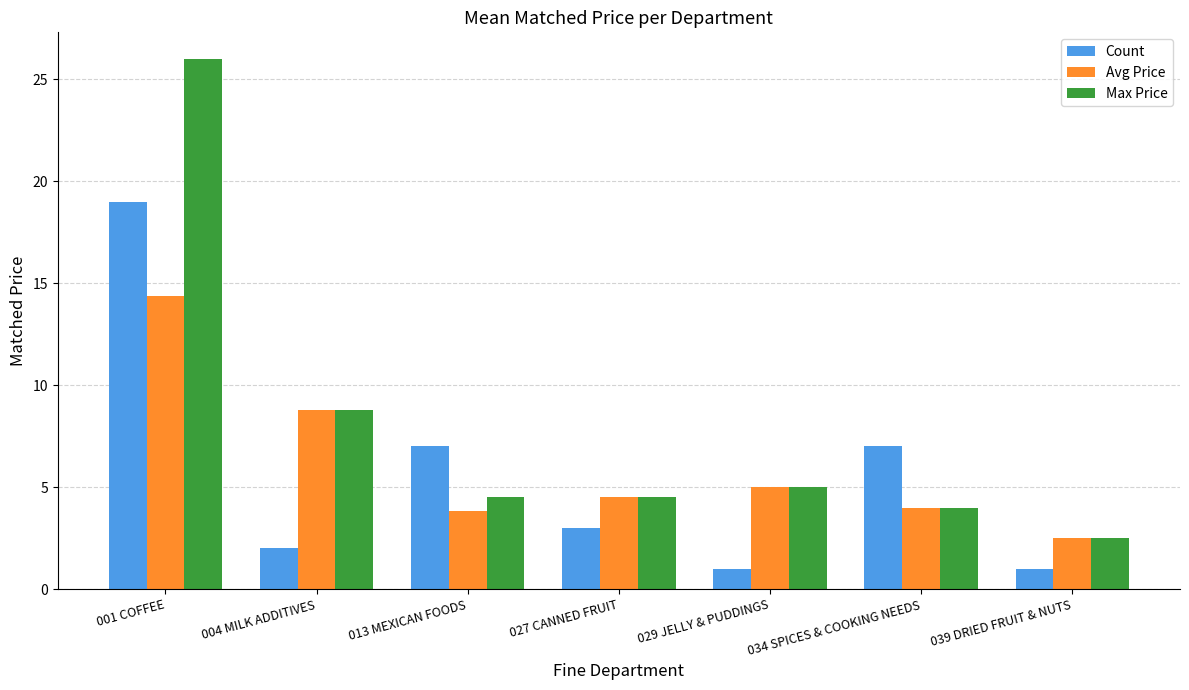

At which category is the sum across all series the highest?

001 COFFEE